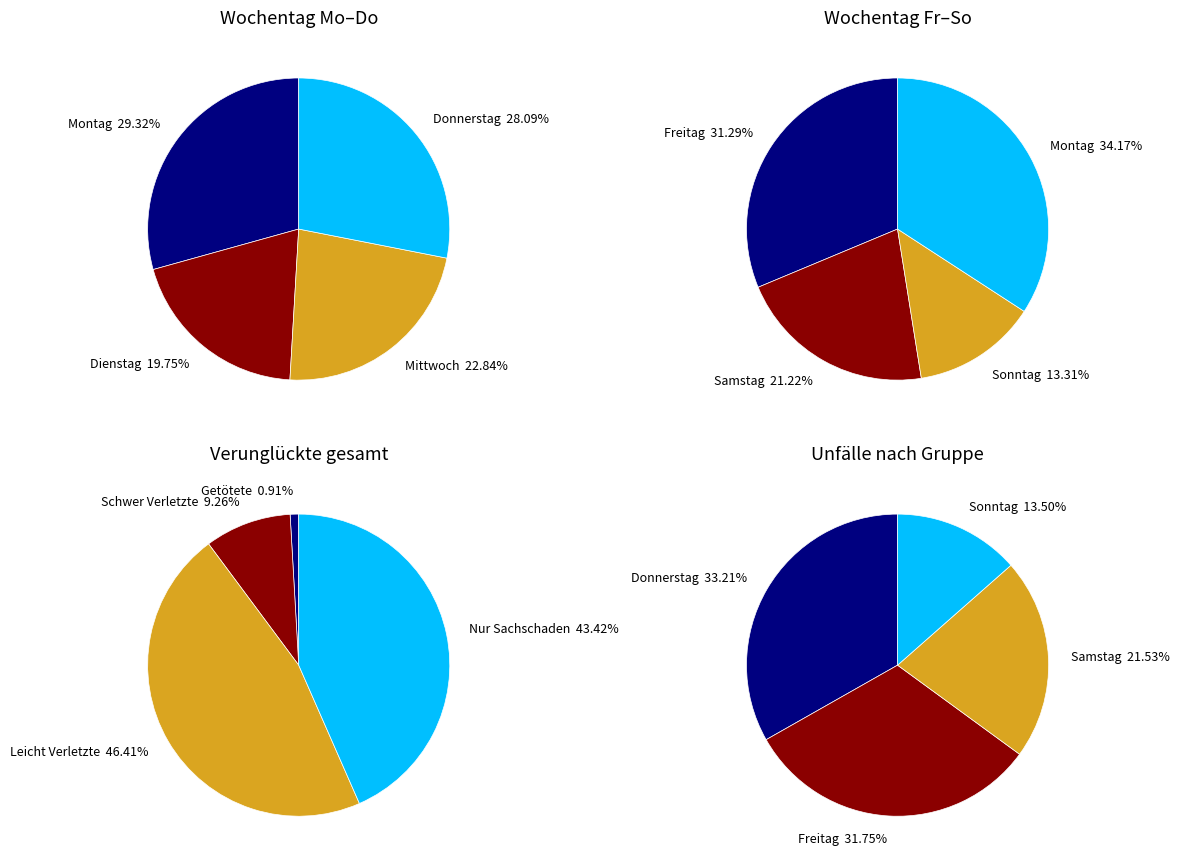

Is the sum of 25 and 2 greater than half?

No